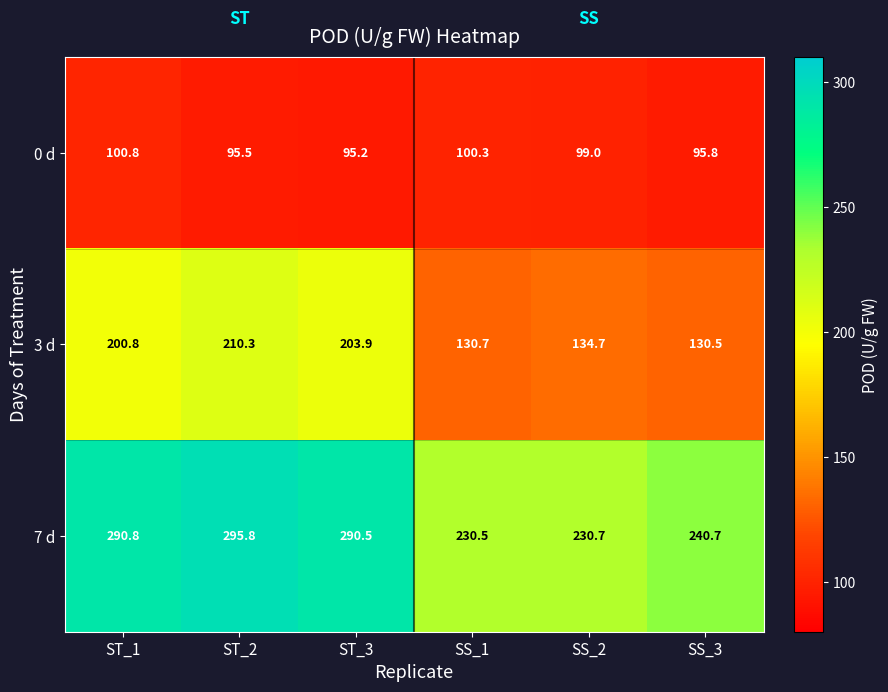

What is the lowest value of the 3 d series?

130.5